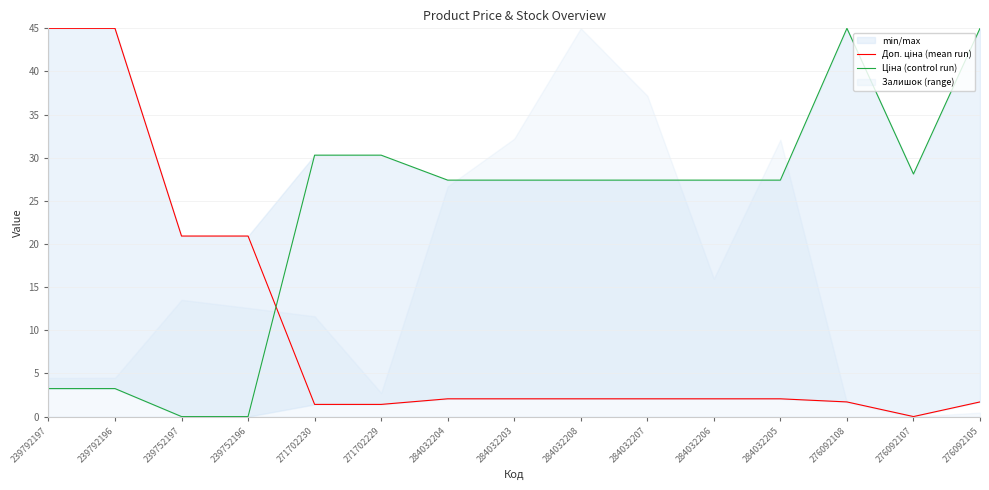

How many intersections are there between Ціна (control run) and Доп. ціна (mean run)?

1